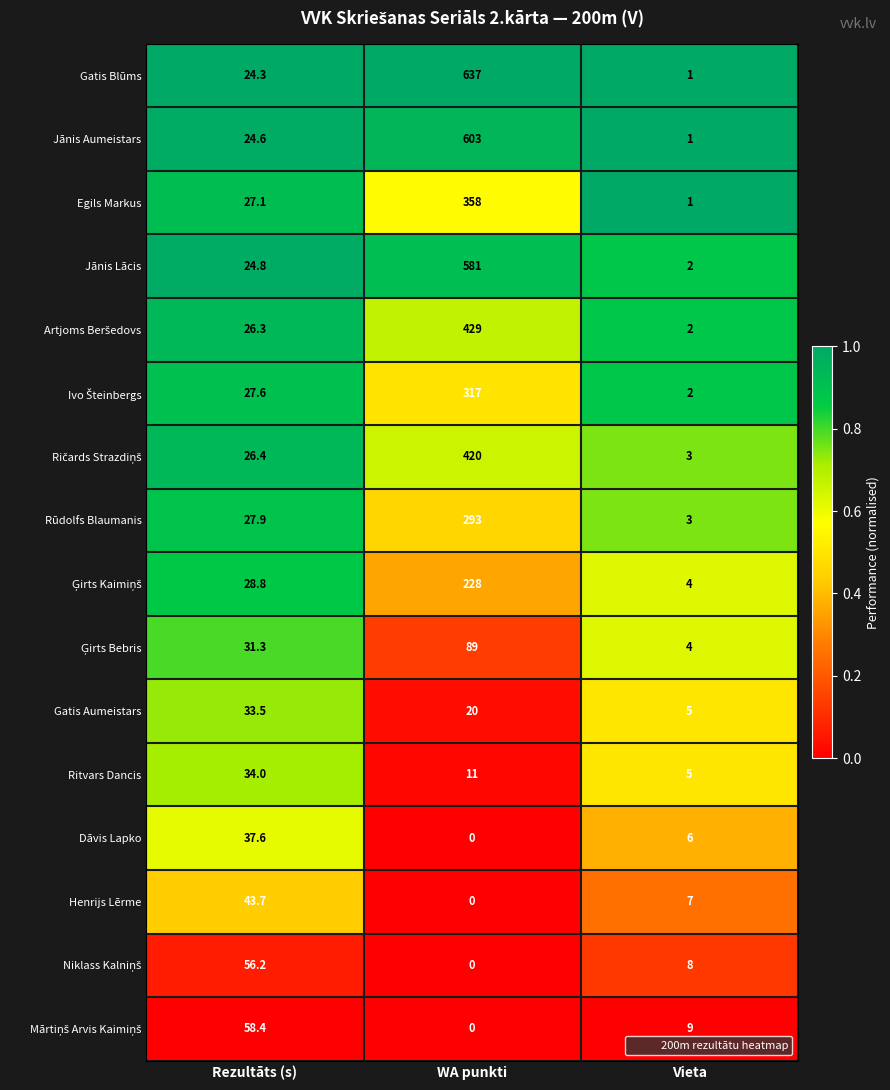

What is the difference between the Gatis Aumeistars values at Vieta and WA punkti?

15.0